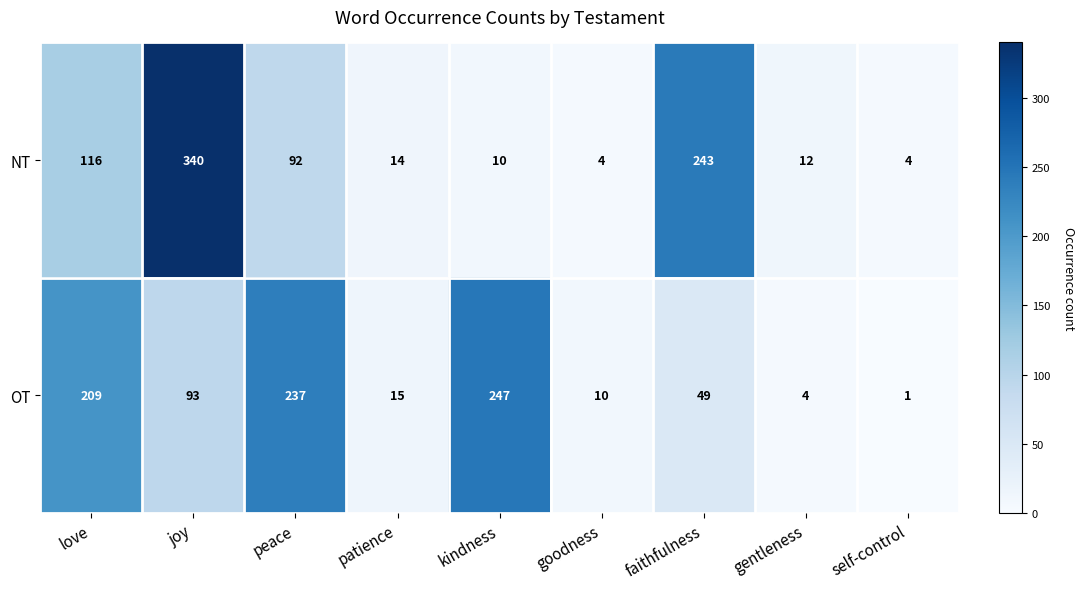

At how many categories does at least one series exceed 76?

5